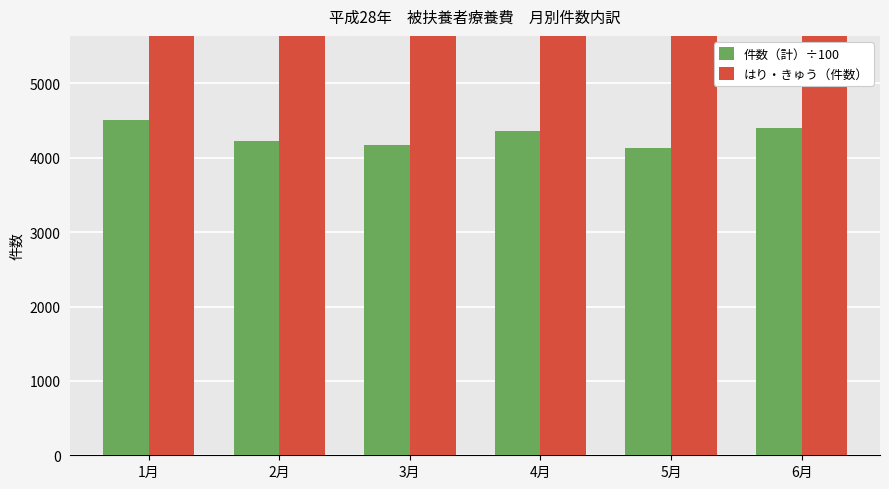

Rank the series at 3月 from highest to lowest value.

はり・きゅう（件数）, 件数（計）÷100